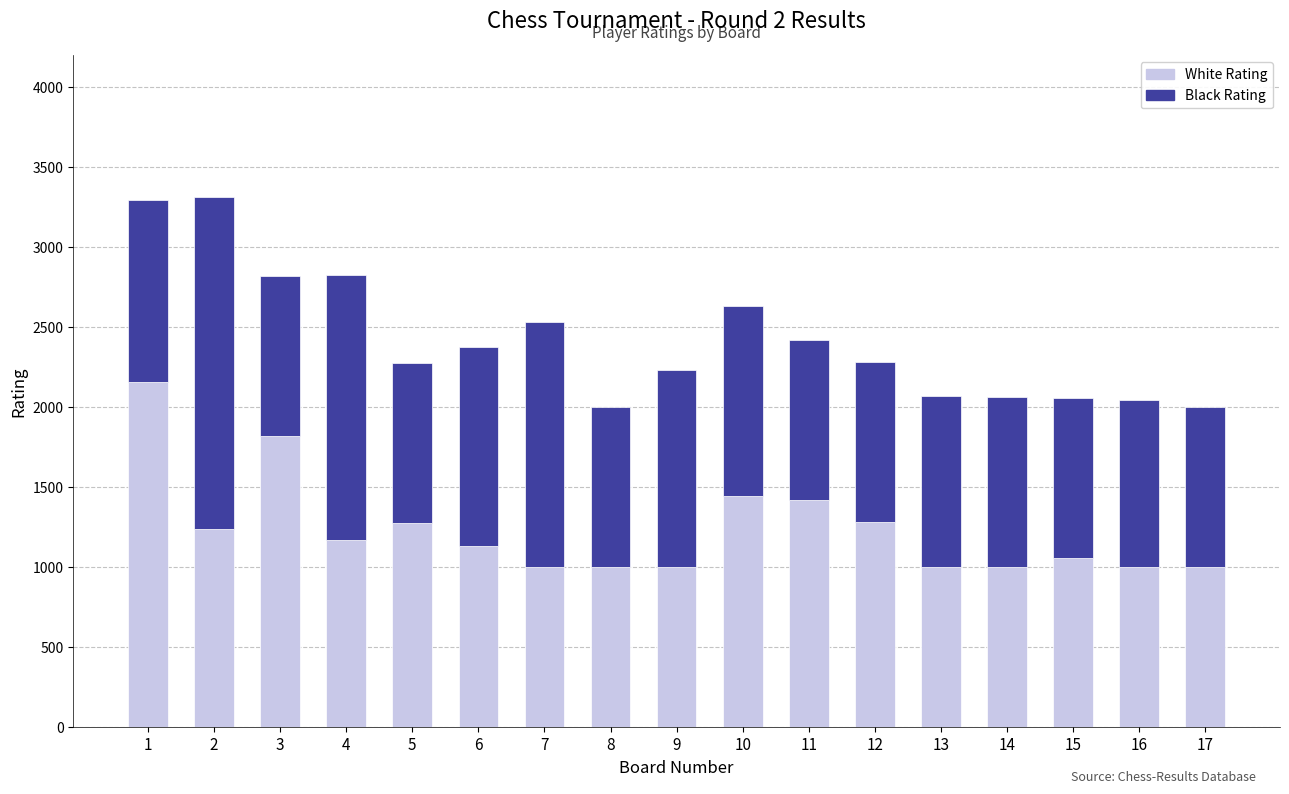

Are the bars grouped side by side (vs. stacked)?

No